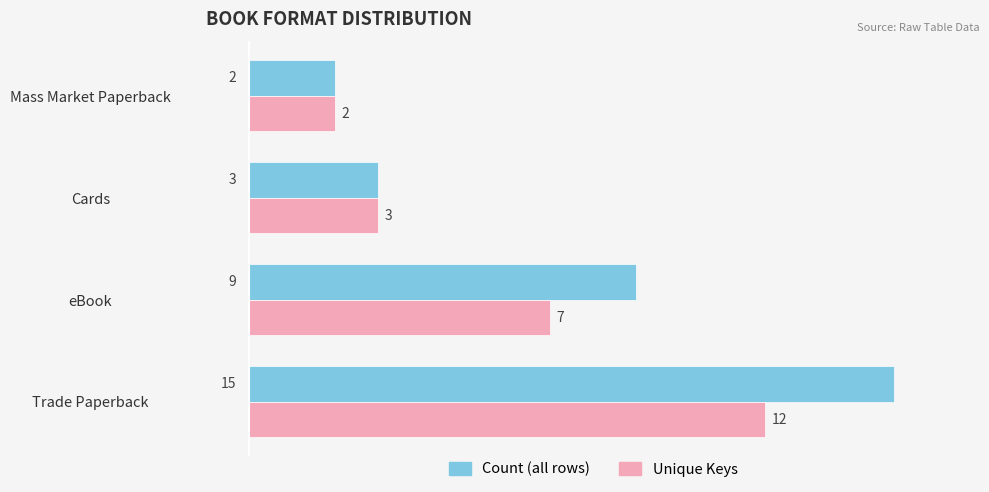

Which series has the largest total across all categories?

Count (all rows)